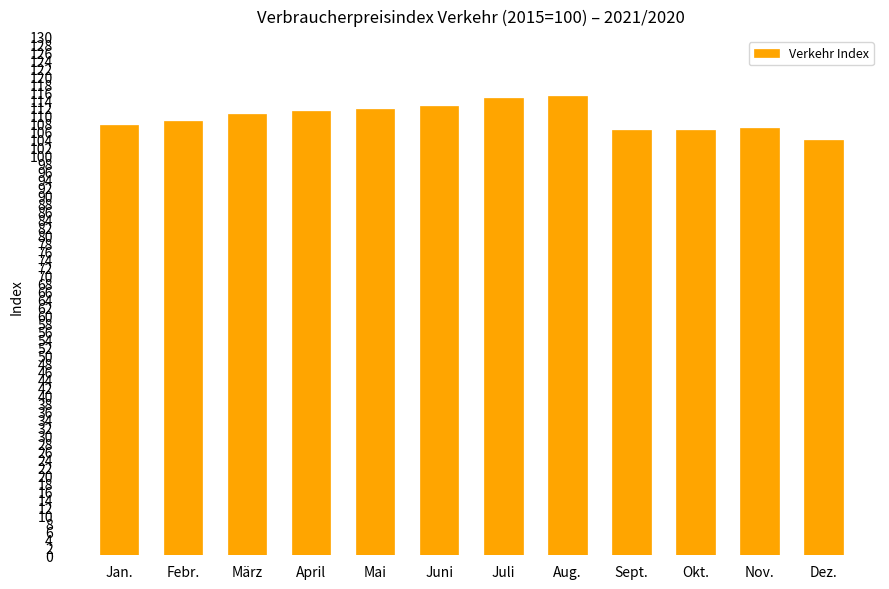

At which label does the data first exceed 110?

März